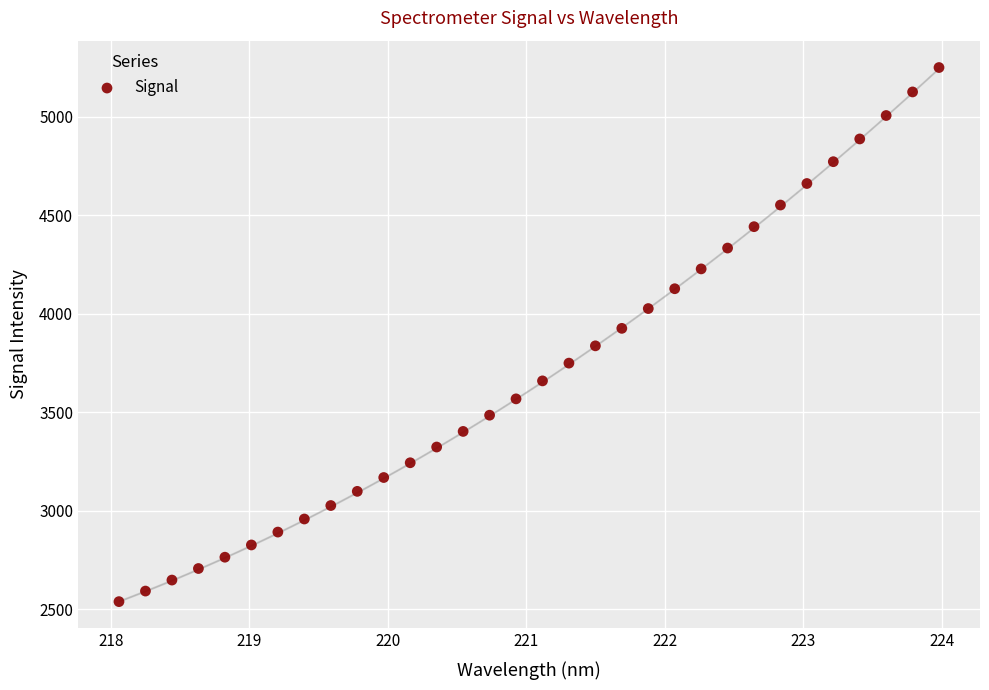

What is the range of Y values (max minus min)?

2711.5